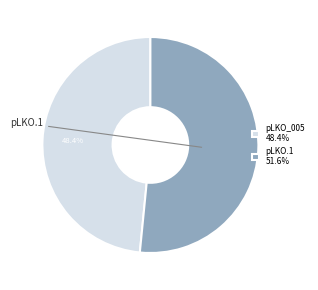

Is the sum of pLKO_005 48.4% and pLKO.1 51.6% greater than half?

Yes